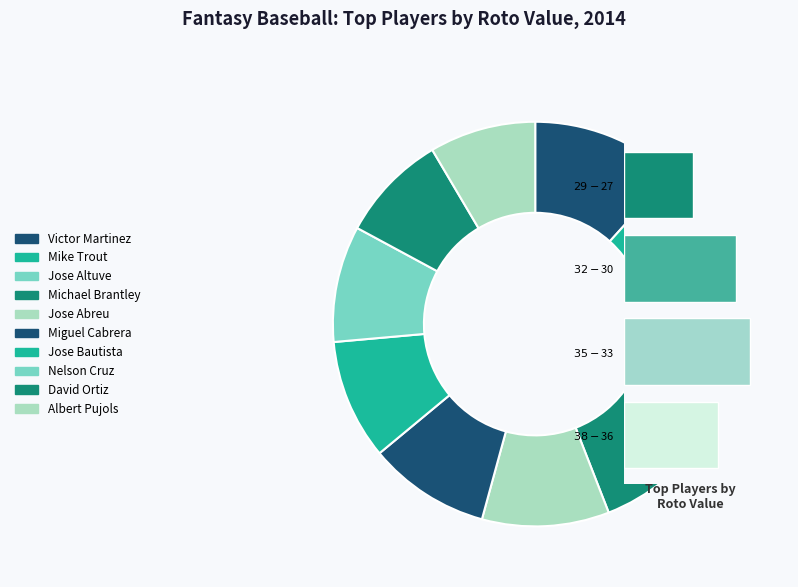

What is the smallest slice in the pie chart?

Albert Pujols